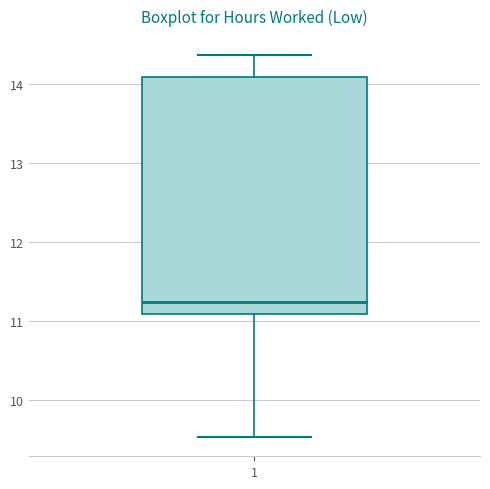

Transcribe this box plot: give where the median line is, the range the box spans, and where the two whiskers end, as read against the y-axis. The values are not printed on the chart, so give them approximately, as read against the axis.

median 11.2, box 11.1 to 14.1, whiskers 9.5 to 14.4